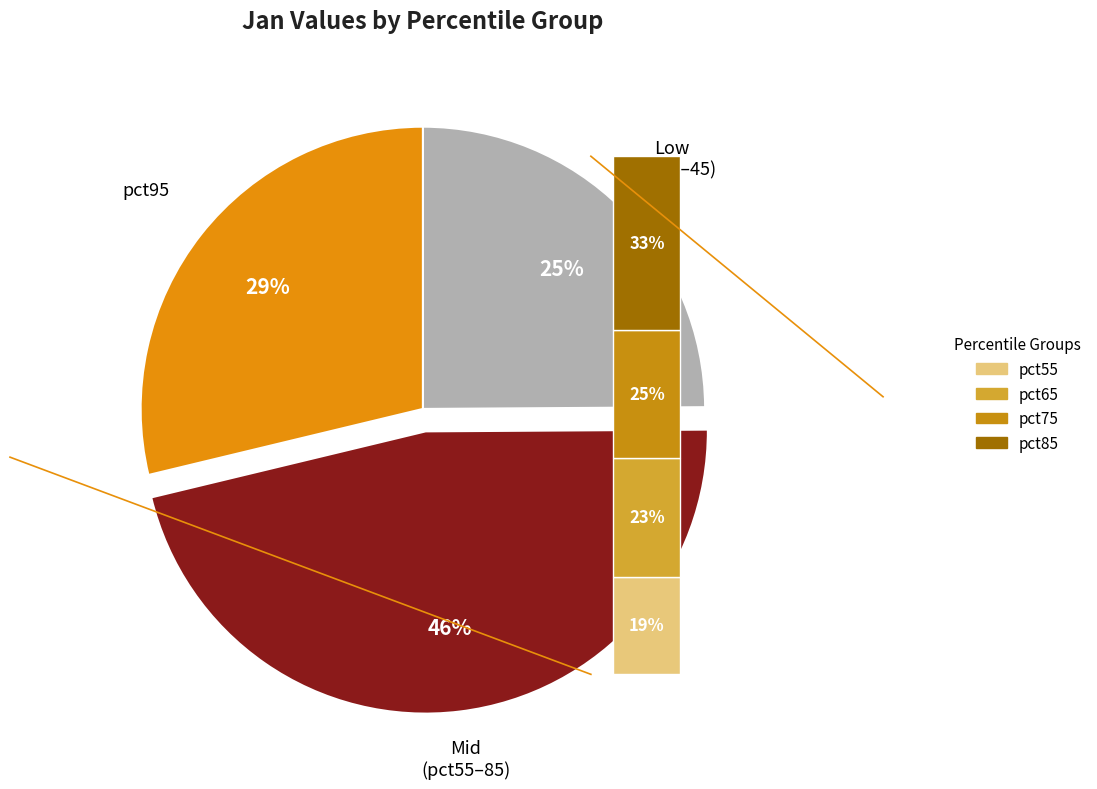

Between pct95 and pct85, which is larger?

pct95